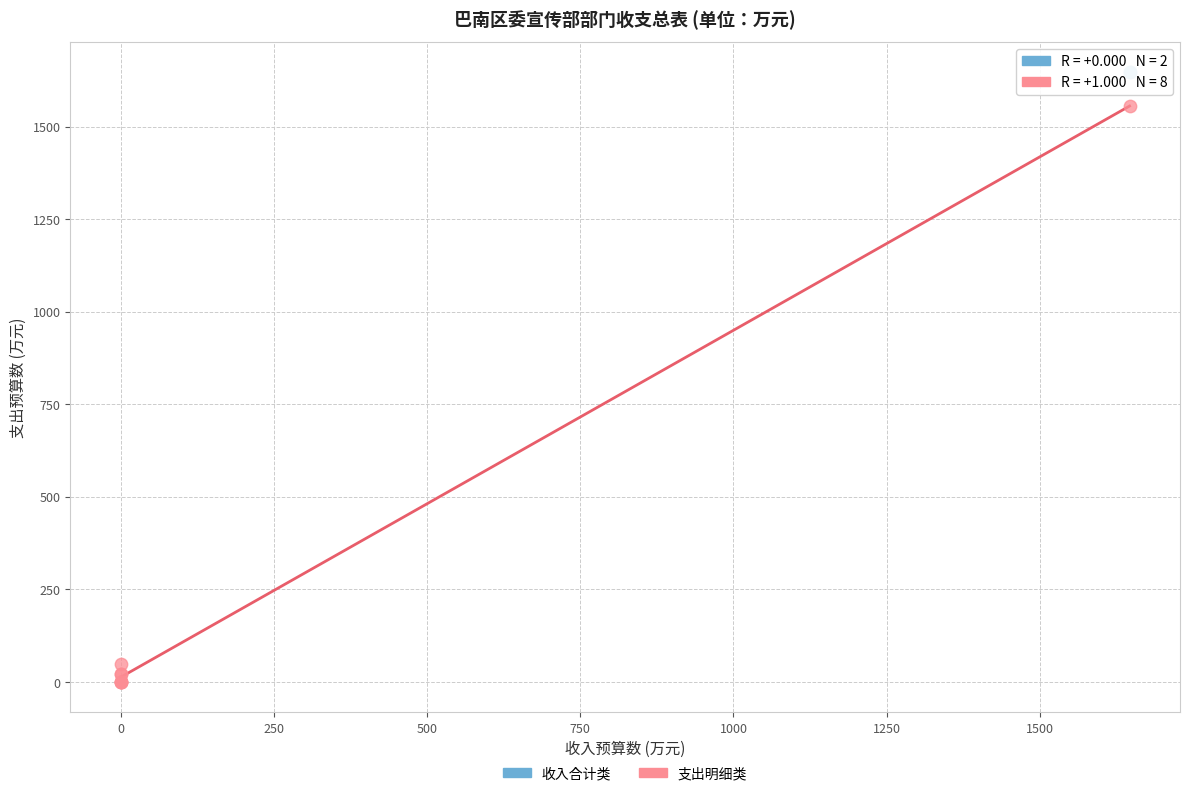

What are all the series names shown in the legend?

收入合计类, 支出明细类